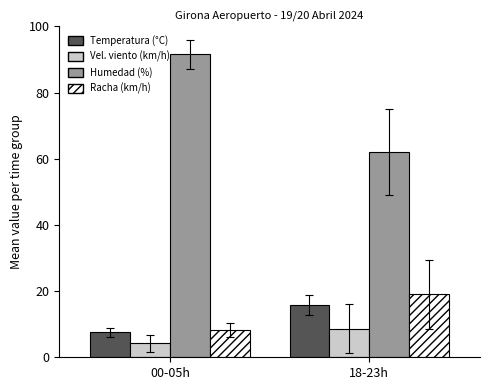

What is the total value across all series at 00-05h?

111.5